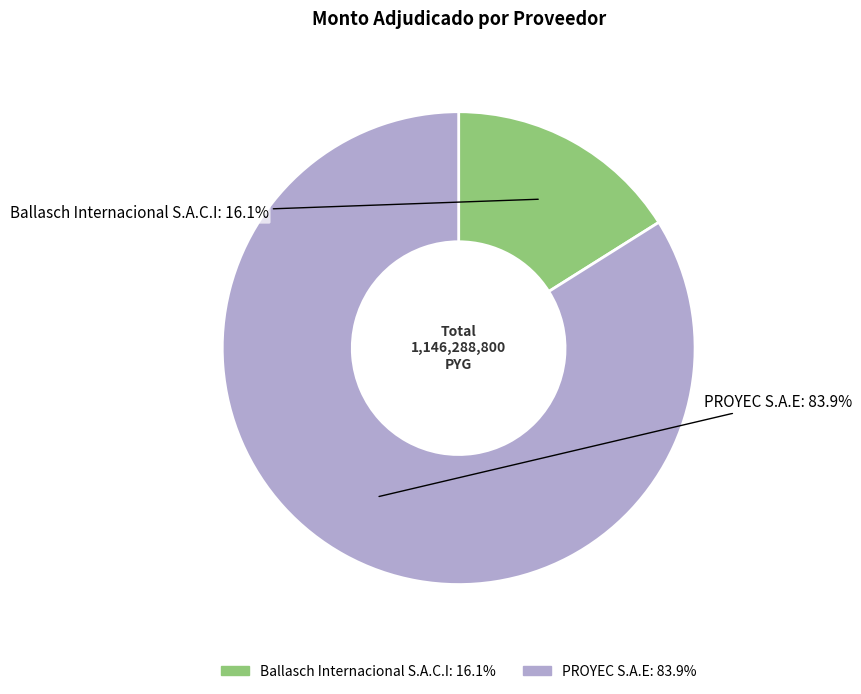

Is there a majority slice in this chart?

Yes